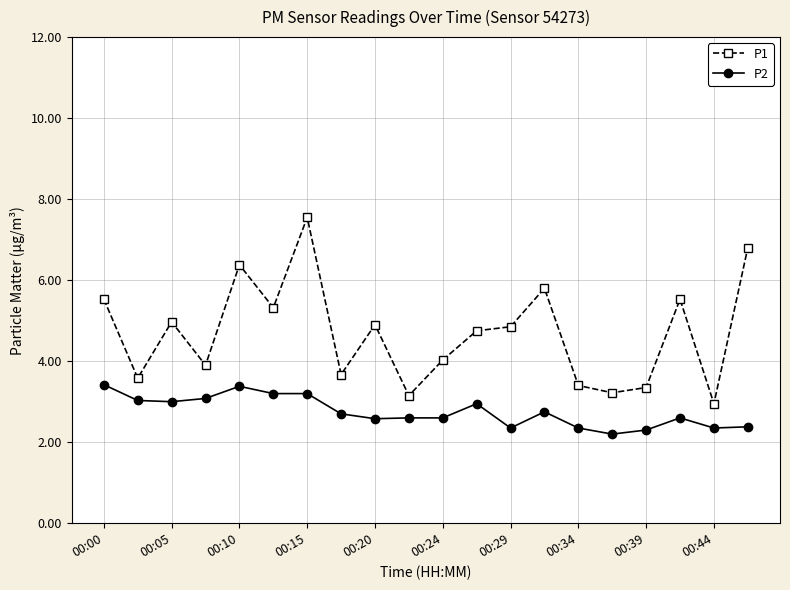

What is the minimum value for P2?

2.2